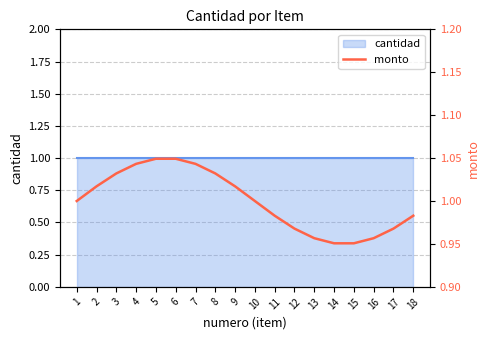

What is the difference between the maximum and minimum values?

0.1